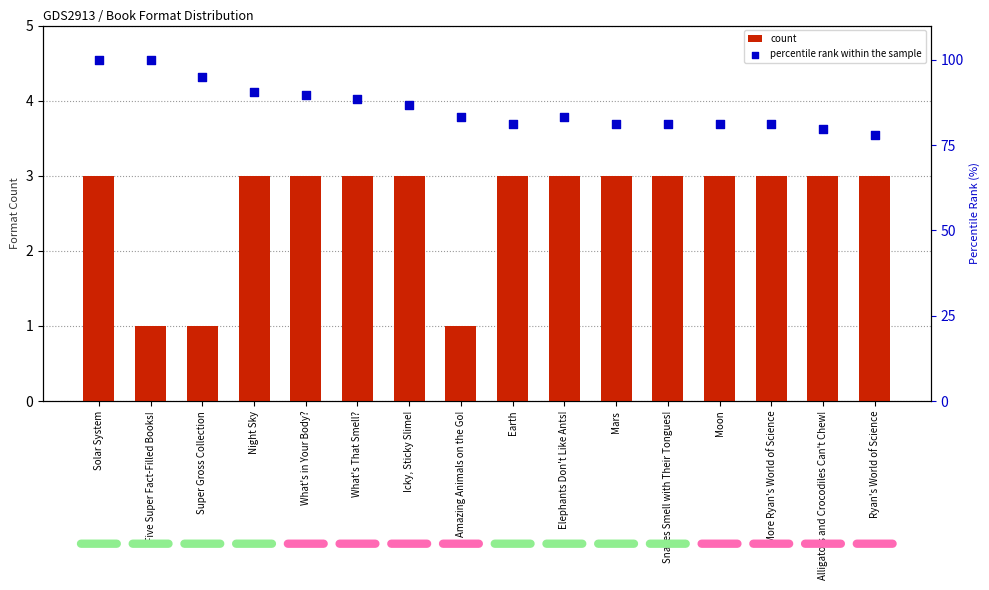

What are all the series names shown in the legend?

count, percentile rank within the sample